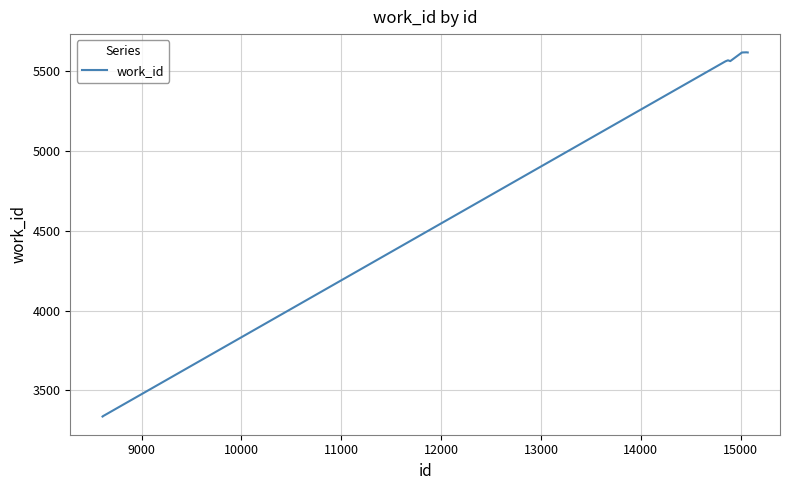

What is the minimum value shown in the chart?

3337